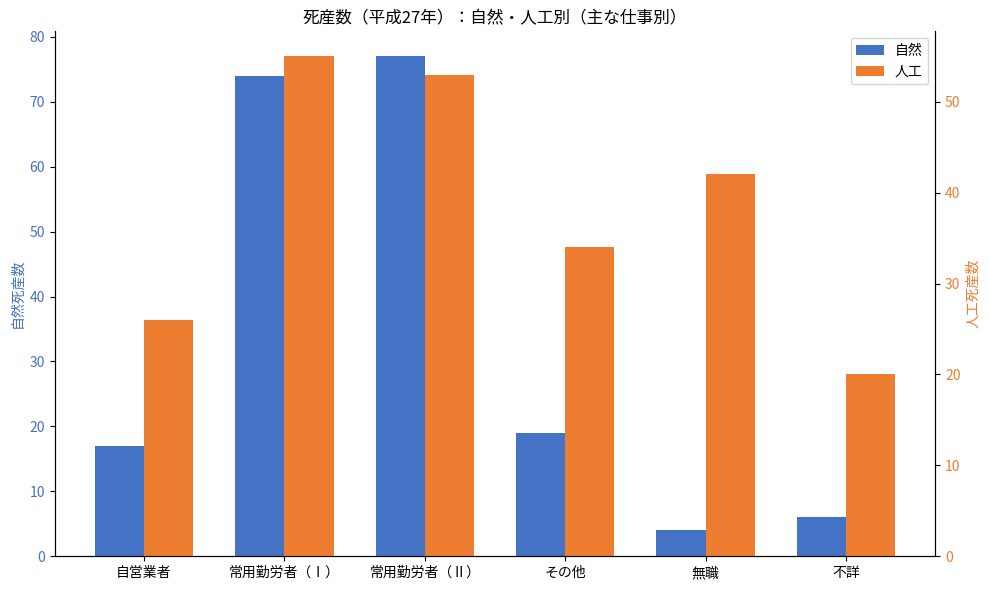

Which series has the widest spread of values?

自然